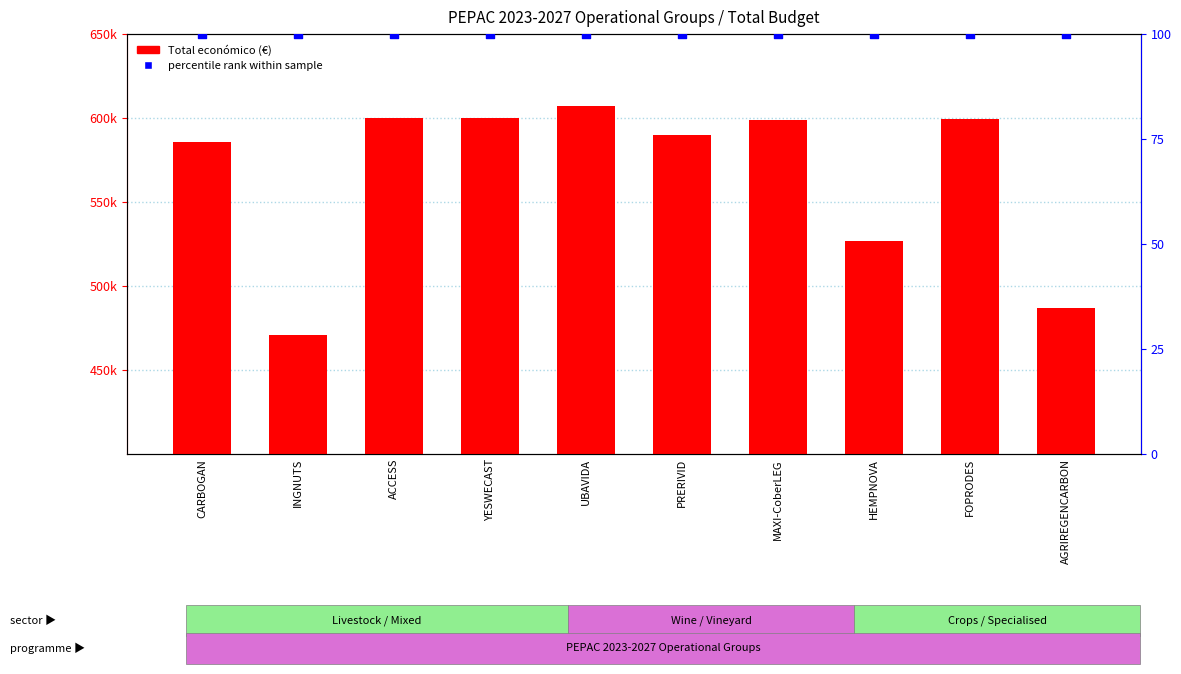

Which series has the largest Y range (max minus min)?

Total económico (€)